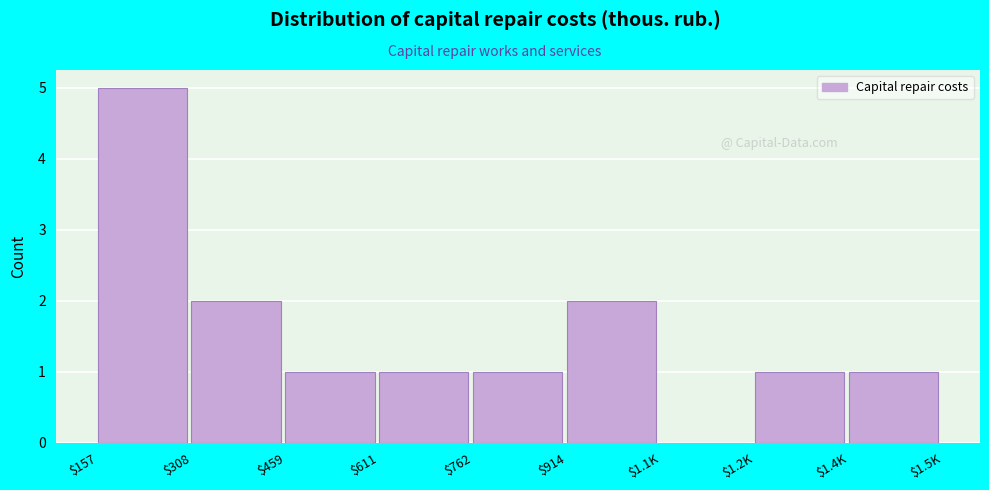

Which category has the highest value across all series?

$157